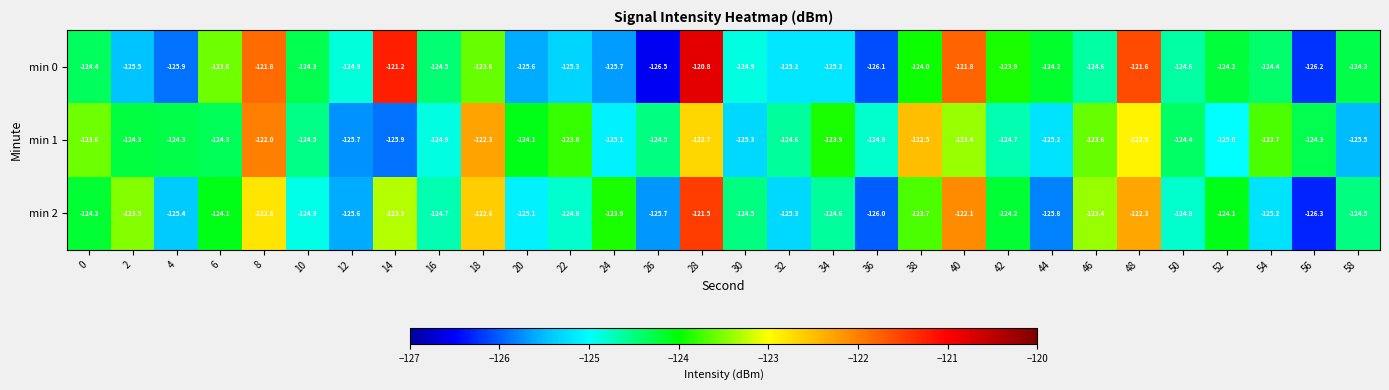

Read the min 2 value at 22.

-124.8